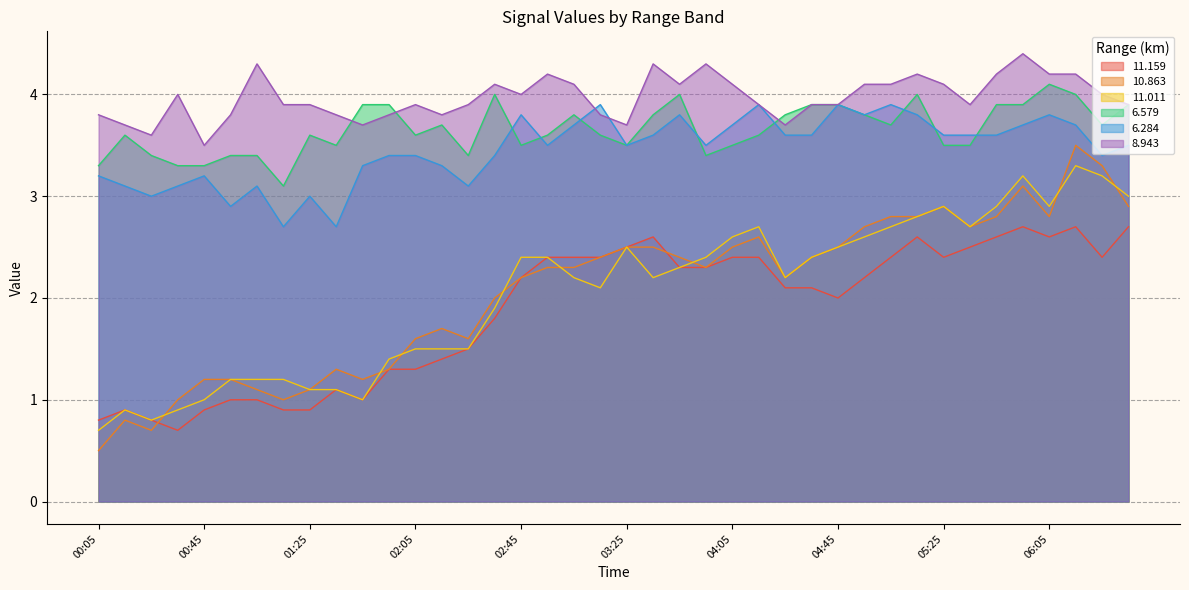

What is the average value of the  10.863 series?

2.1